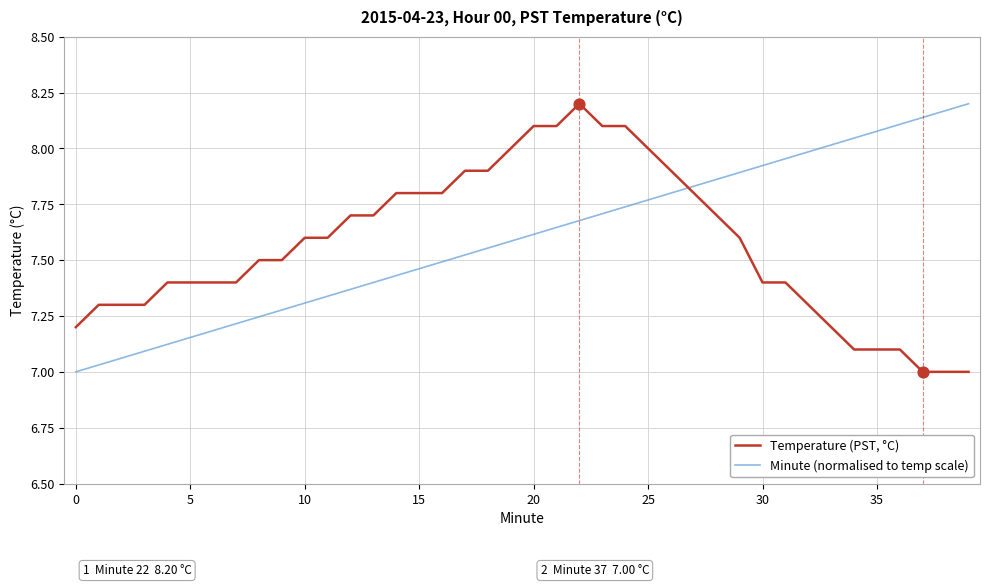

True or false: Minute (normalised to temp scale) and Temperature (PST, °C) intersect in this chart.

True